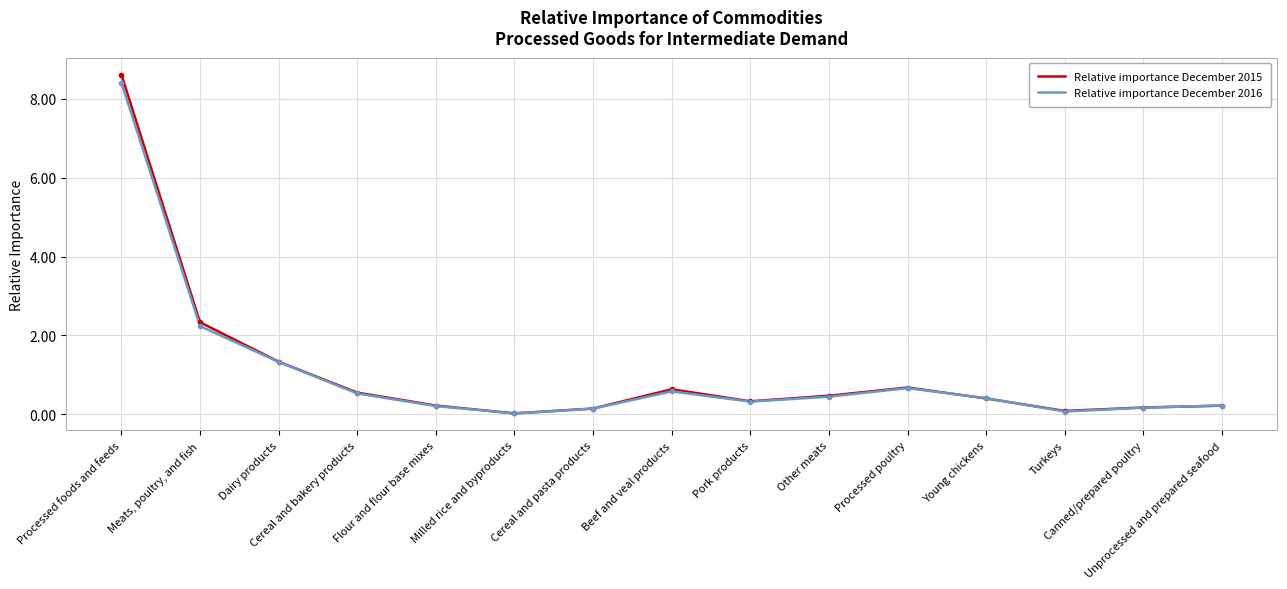

At which label is Relative importance December 2015 closest to 4?

Meats, poultry, and fish